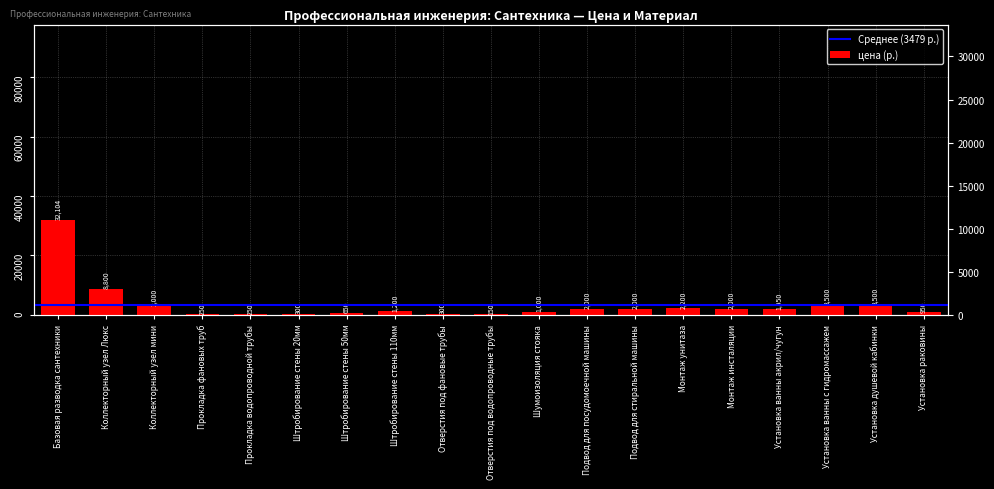

What is the difference between the values at Отверстия под фановые трубы and Установка раковины?

650